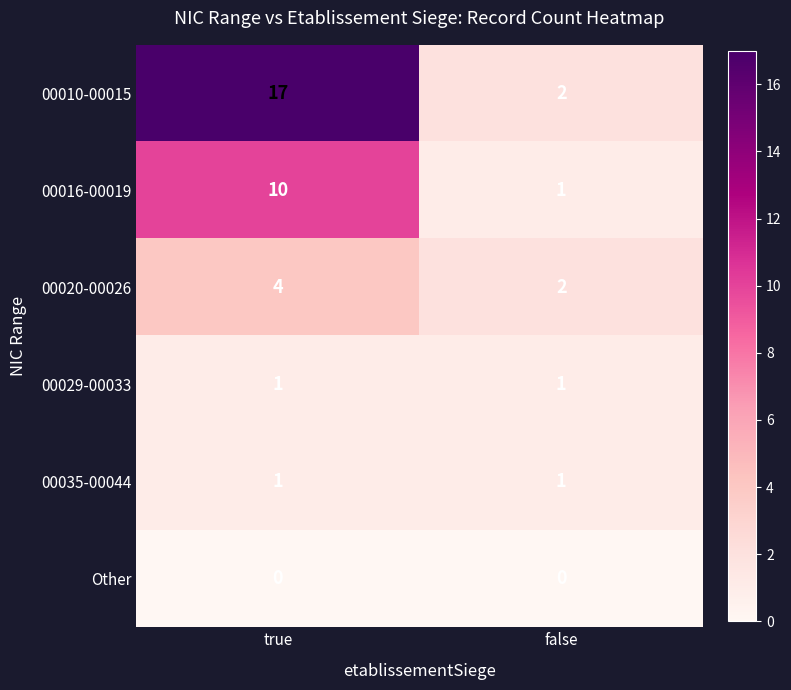

Reading left to right, list all the values displayed in this chart.

00010-00015: 17	2
00016-00019: 10	1
00020-00026: 4	2
00029-00033: 1	1
00035-00044: 1	1
Other: 0	0